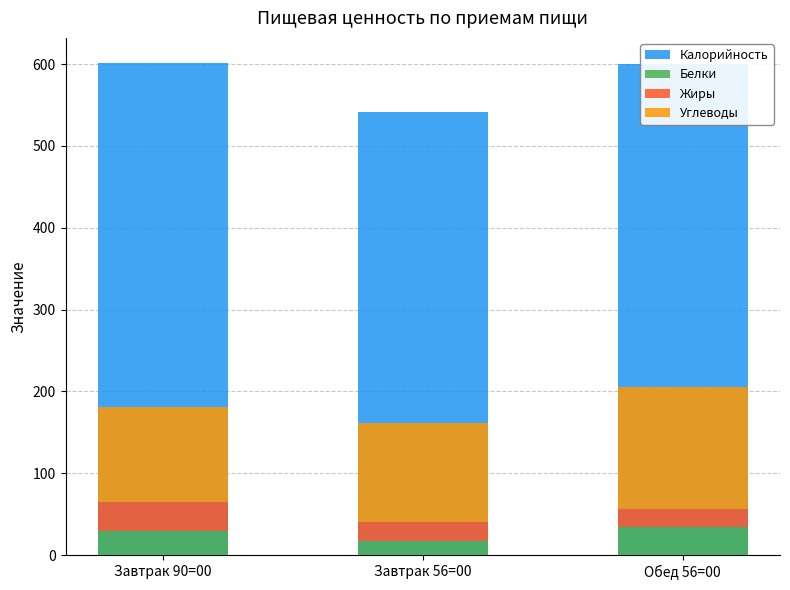

Read the Жиры value at Завтрак 90=00.

35.7